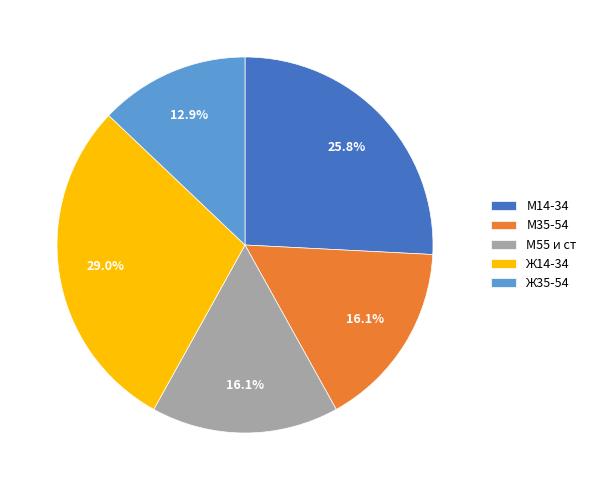

To the nearest percent, what portion does М14-34 represent?

26%